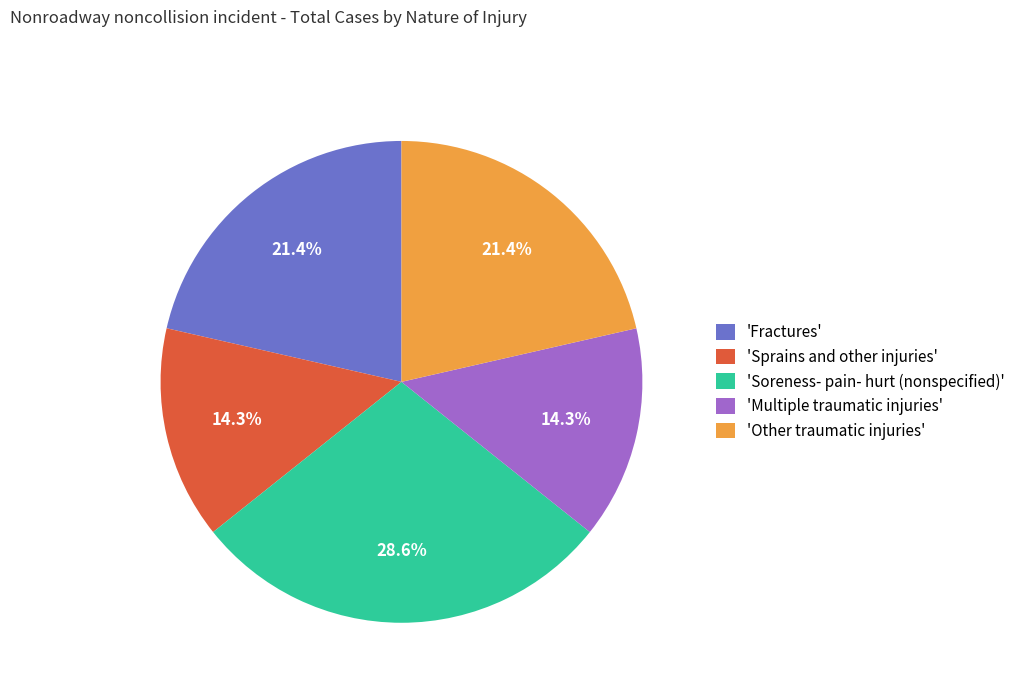

Which has a higher value, 'Fractures' or 'Multiple traumatic injuries'?

'Fractures'